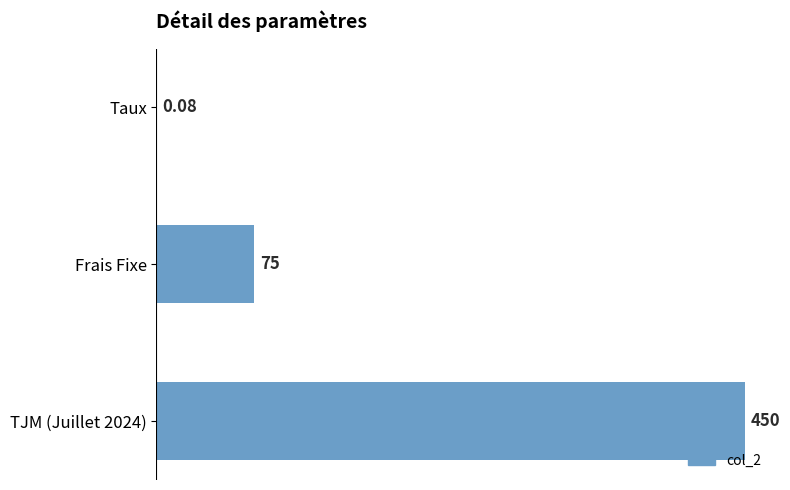

How many distinct data groups are displayed?

1